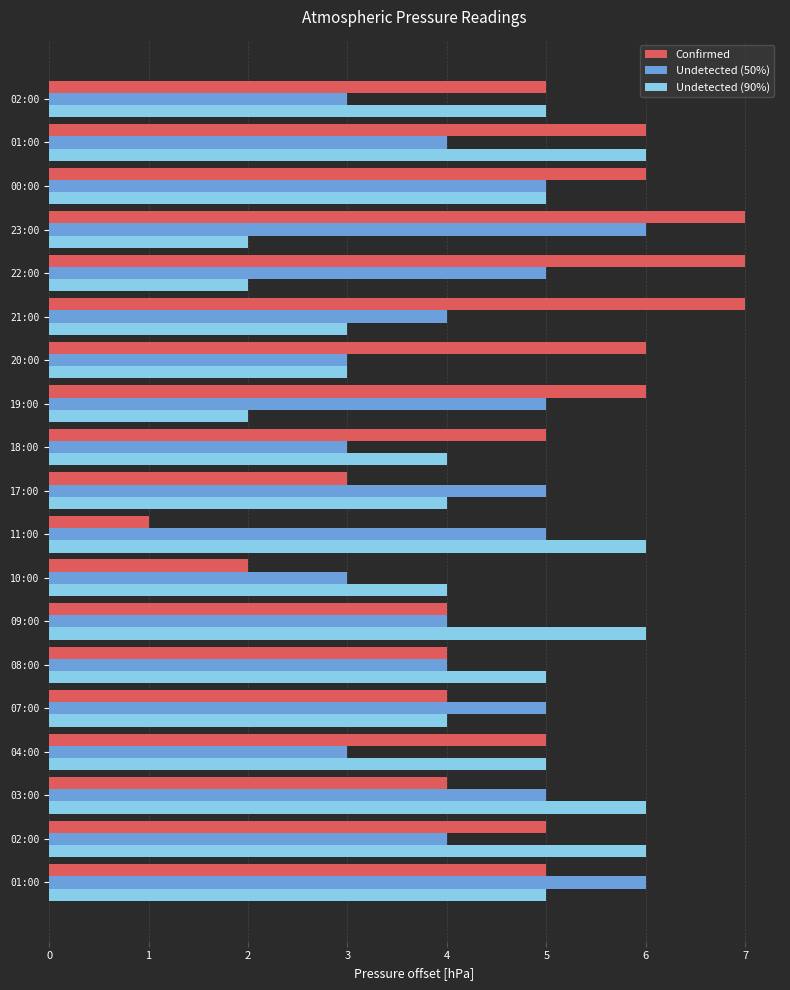

What is the sum of all Confirmed values?

92